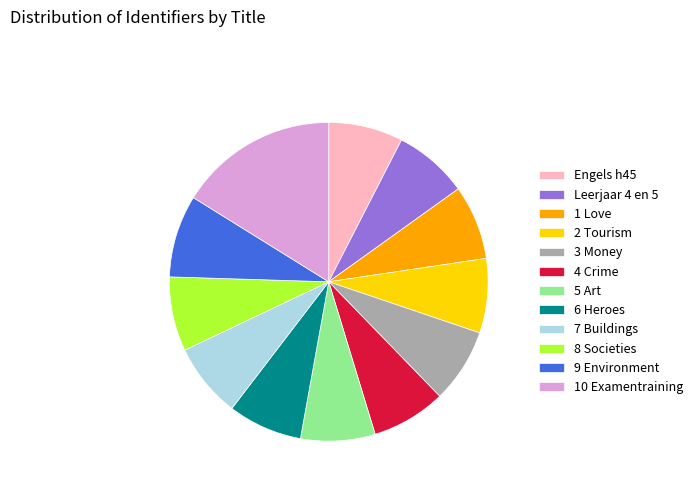

What is the ratio of the value at Engels h45 to the value at 5 Art?

1.0